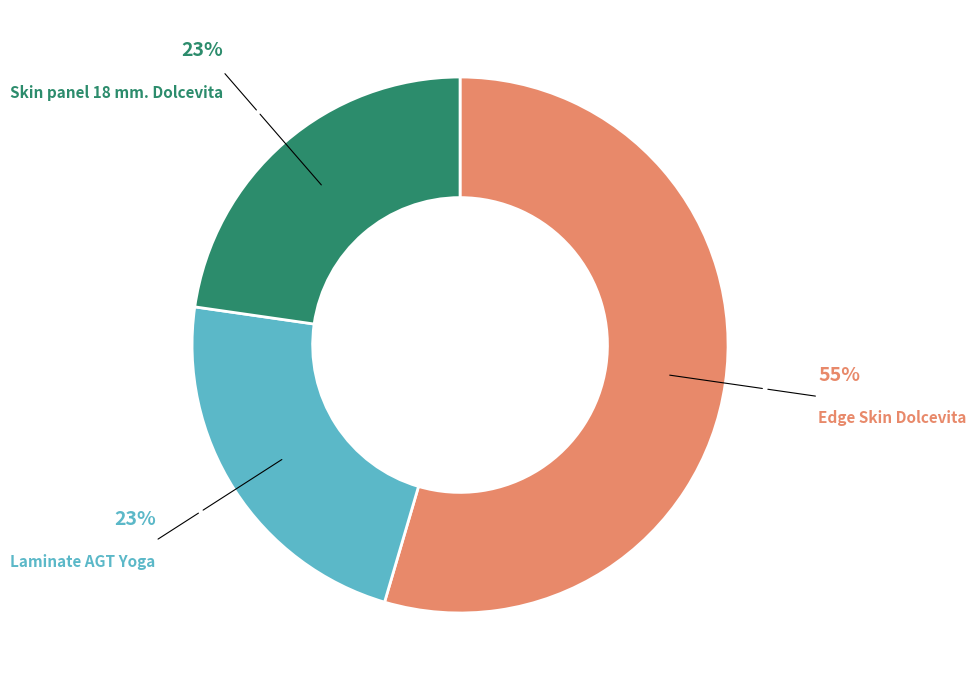

How many segments does this pie chart have?

3